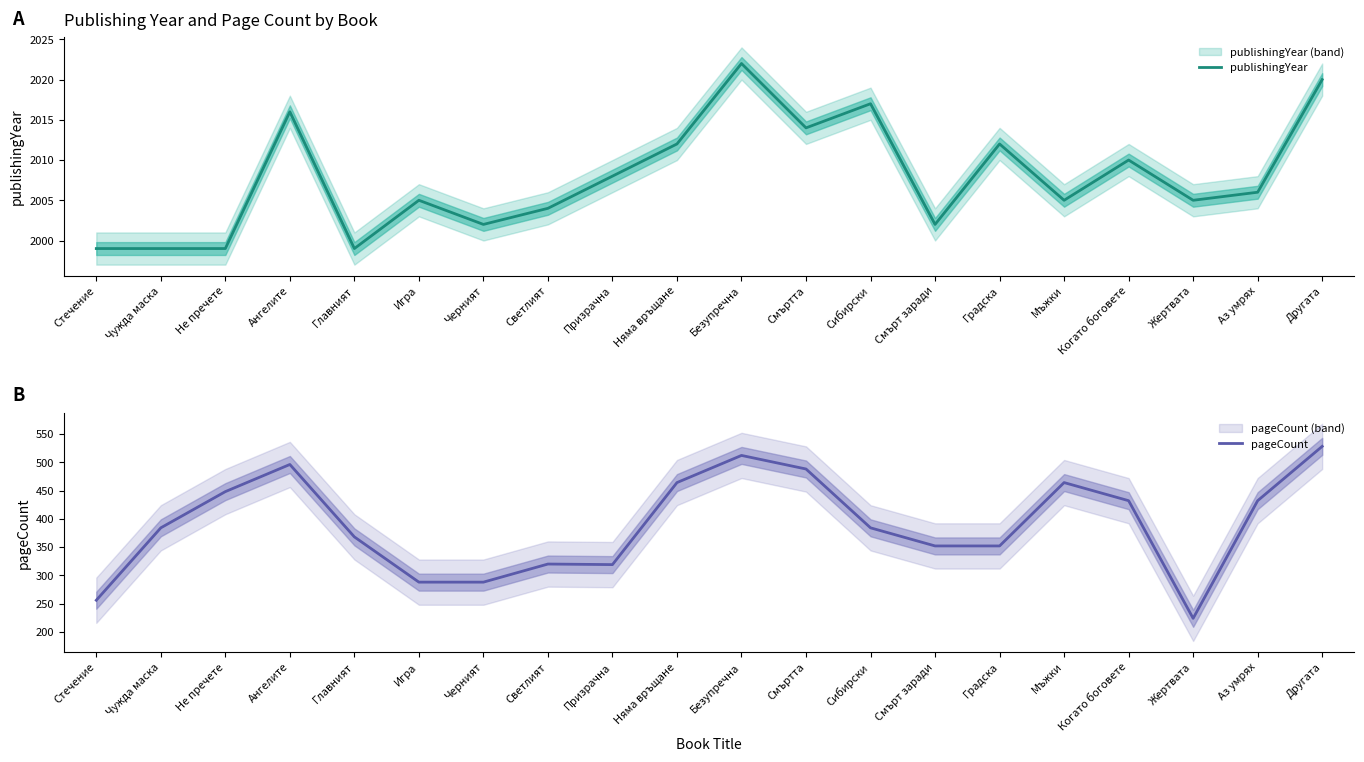

Rank the series by their maximum value, from highest to lowest.

publishingYear, pageCount